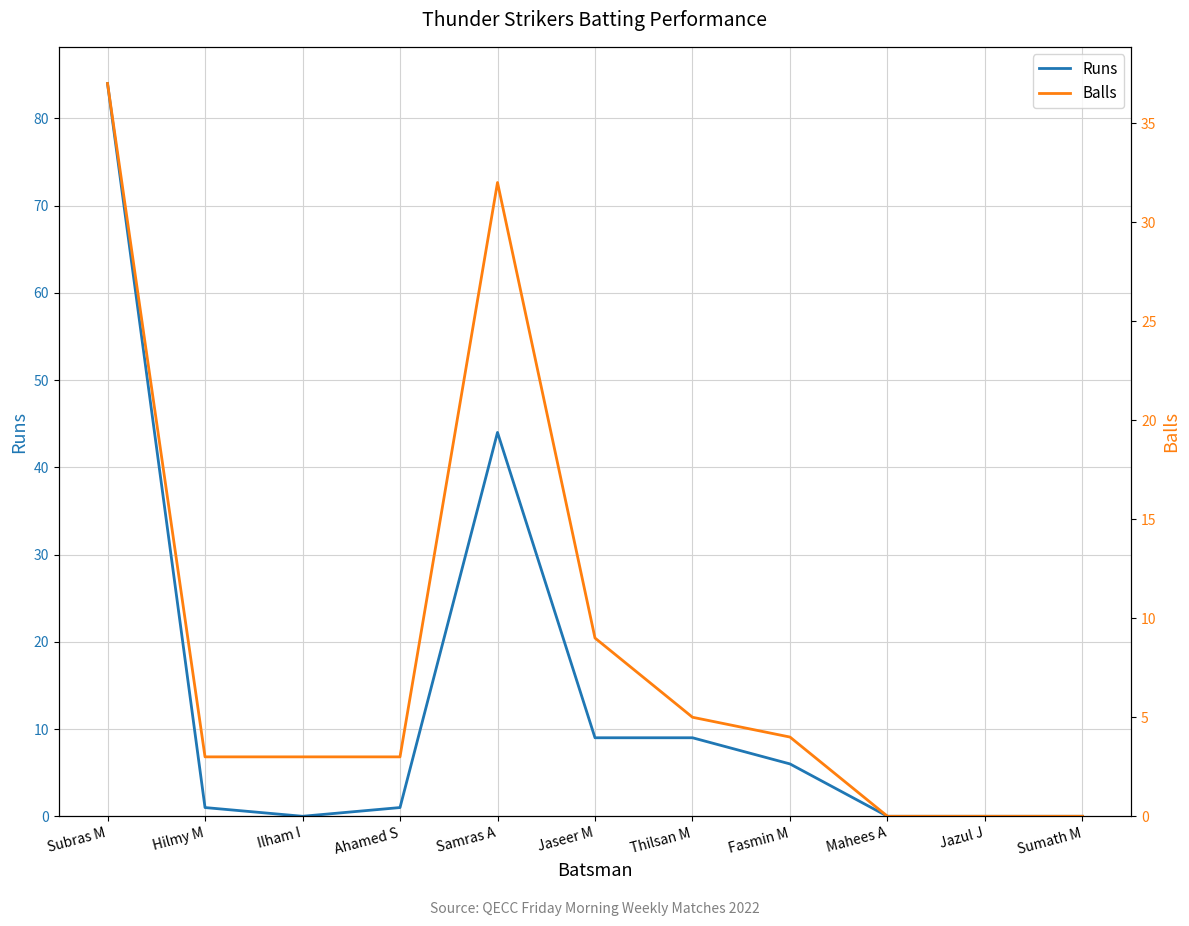

After their last crossing, which series has the higher values: Balls or Runs?

Runs